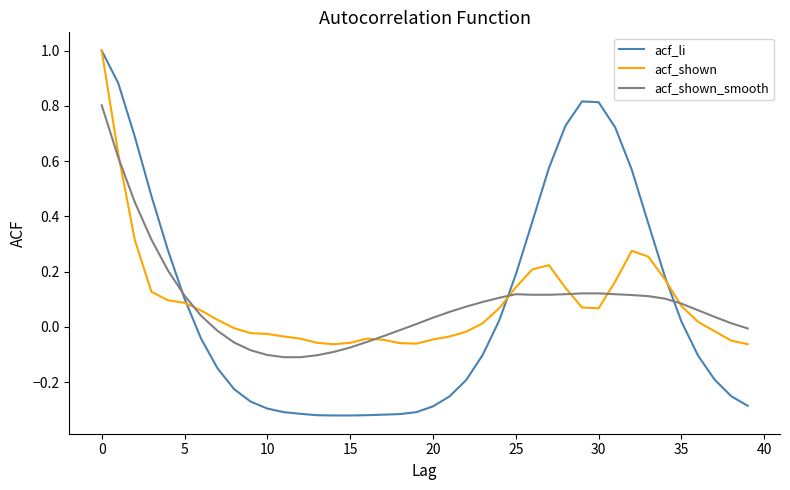

Which series has the widest spread of values?

acf_li